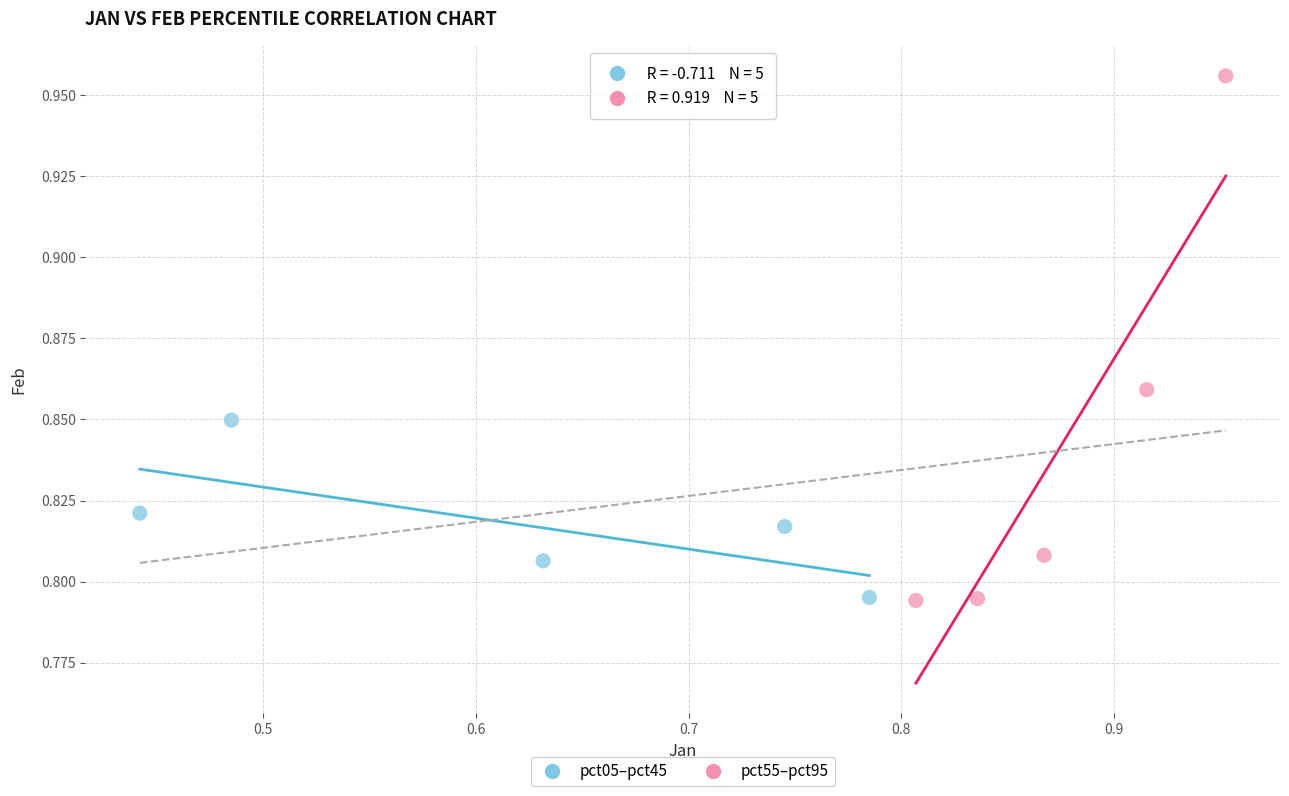

Which series reaches the maximum Y coordinate?

pct55–pct95